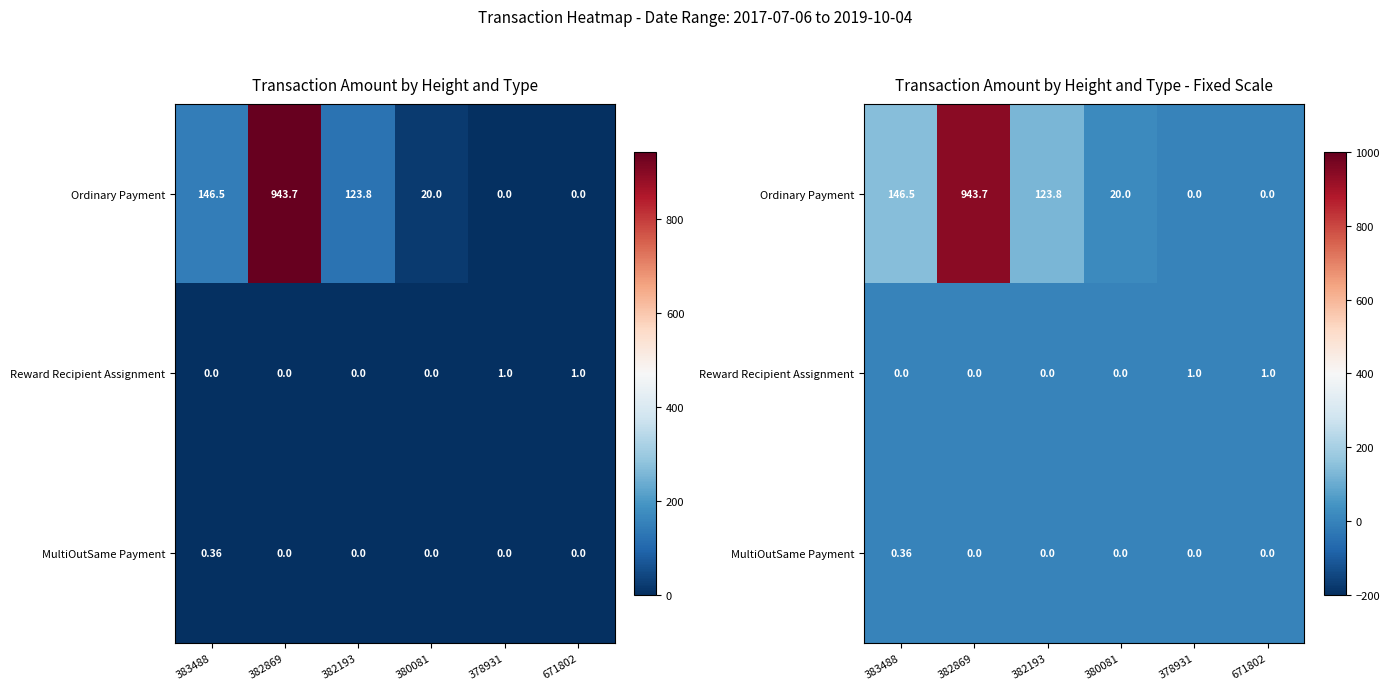

Which category has the highest value in the Ordinary Payment series?

382869